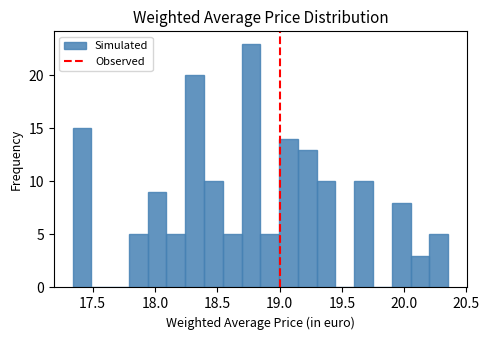

Read against the x-axis, roughly where is the centre of the tallest bar?

18.75